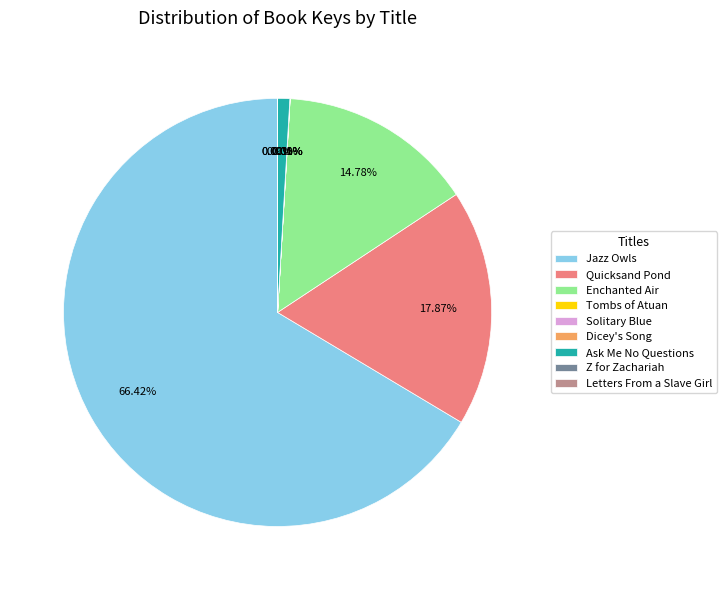

Which category has the biggest portion of the pie?

Jazz Owls